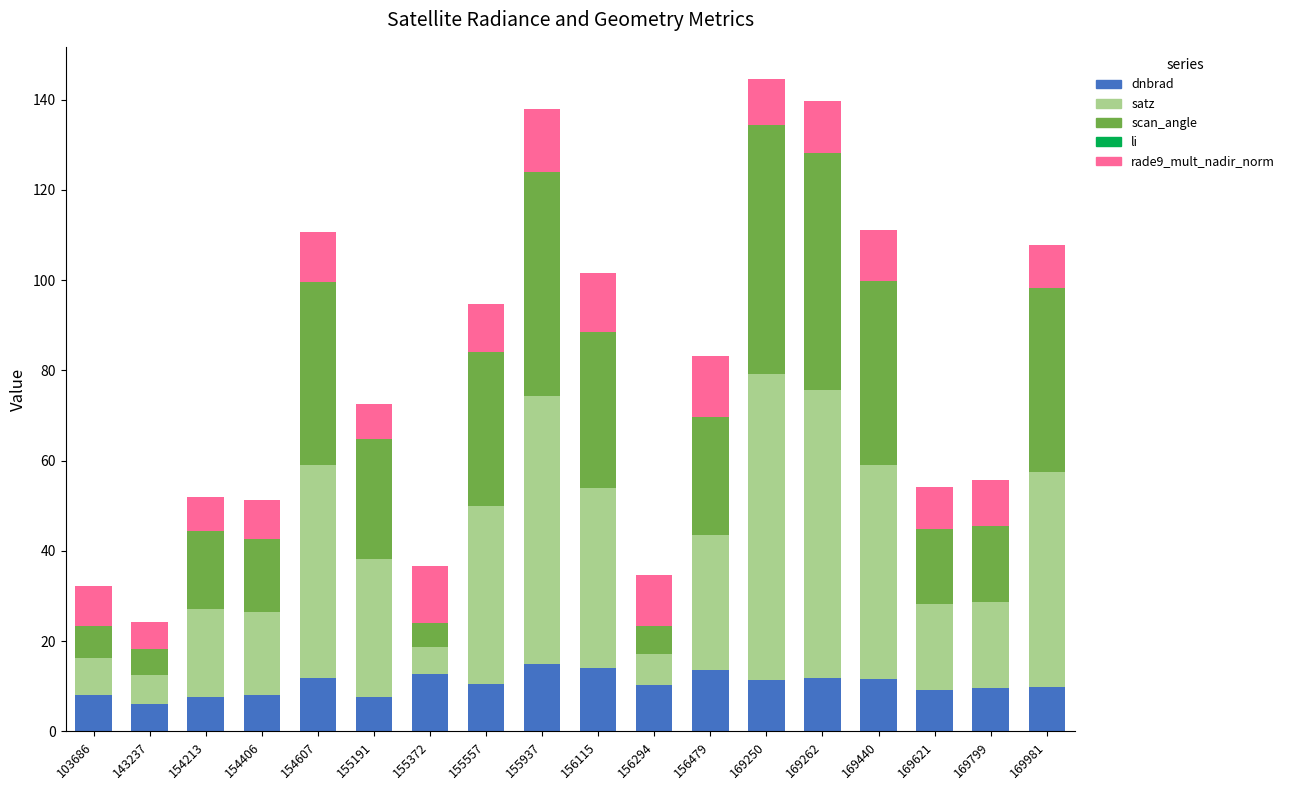

What is the total value across all series at 169440?

111.1